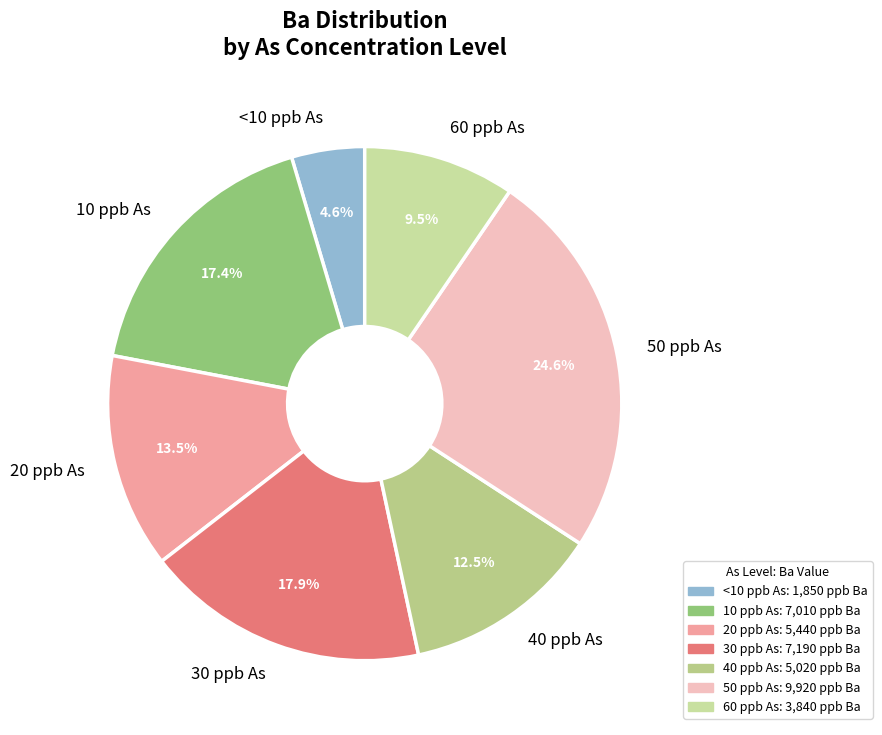

To the nearest percent, what portion does 50 represent?

25%